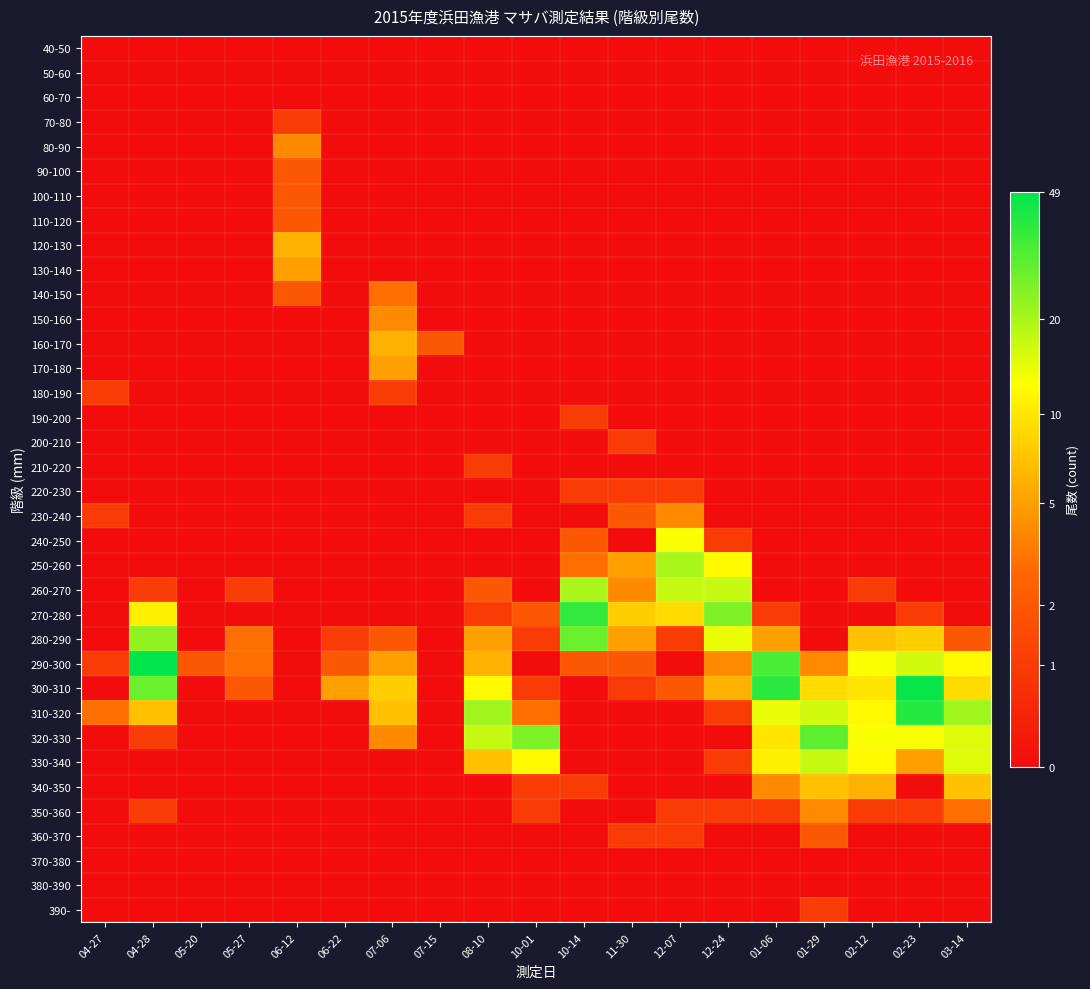

Between 06-22 and 07-15, which series saw the biggest shift?

300-310